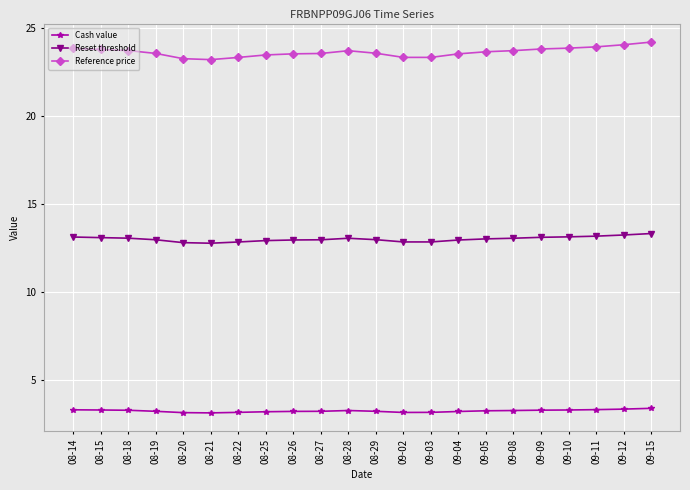

What is the difference between the second highest and minimum values in the Reset threshold series?

0.5